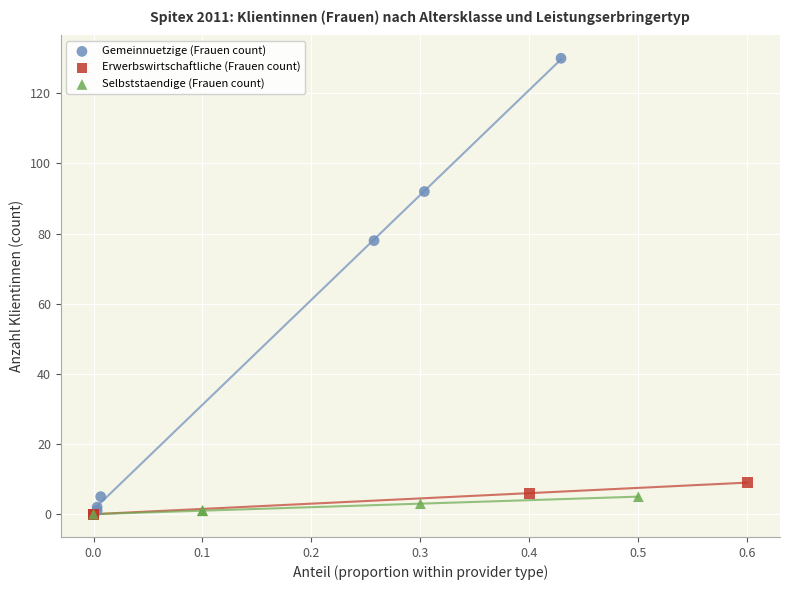

Which series has the largest Y range (max minus min)?

Gemeinnuetzige (Frauen count)